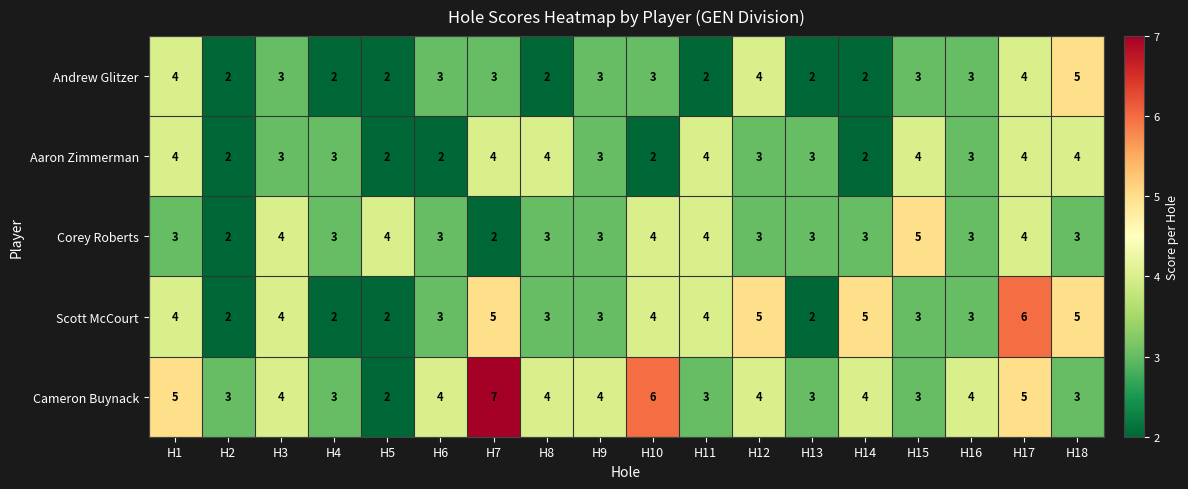

Rank the series by their average value, from lowest to highest.

Andrew Glitzer, Aaron Zimmerman, Corey Roberts, Scott McCourt, Cameron Buynack